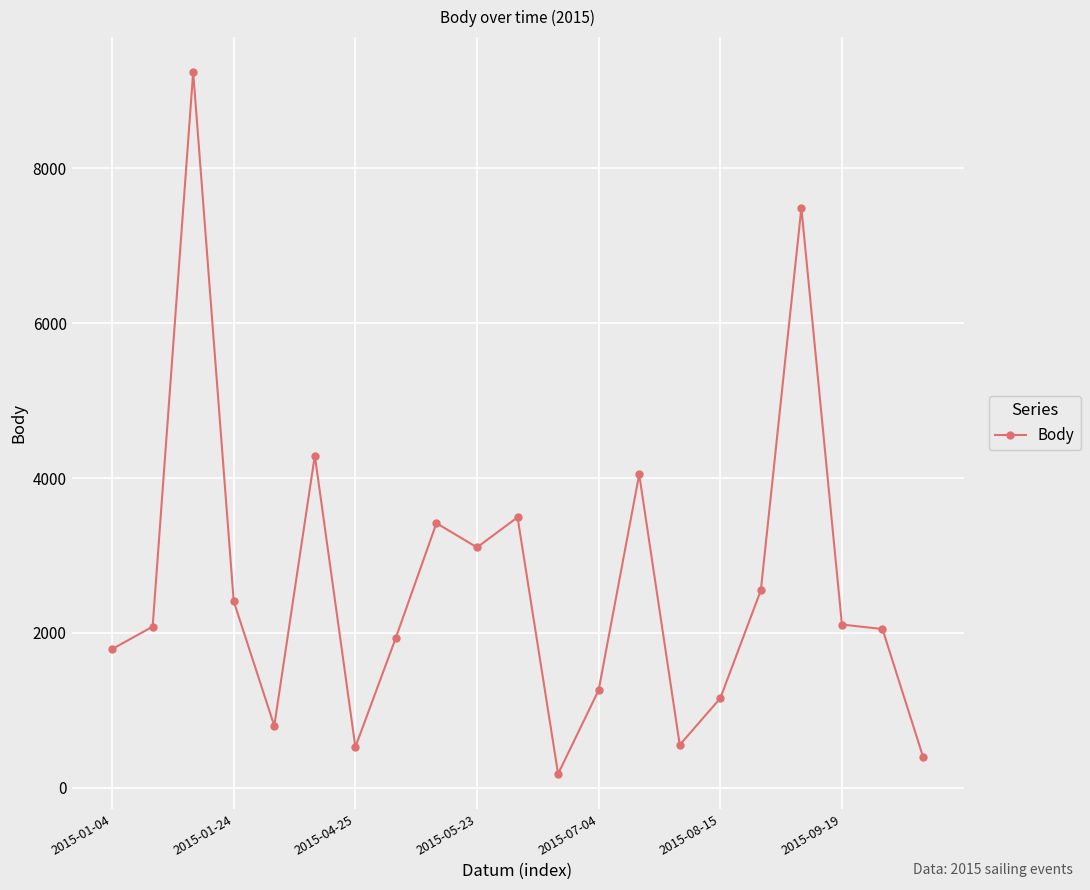

What is the value of the 11th point from the left?

3493